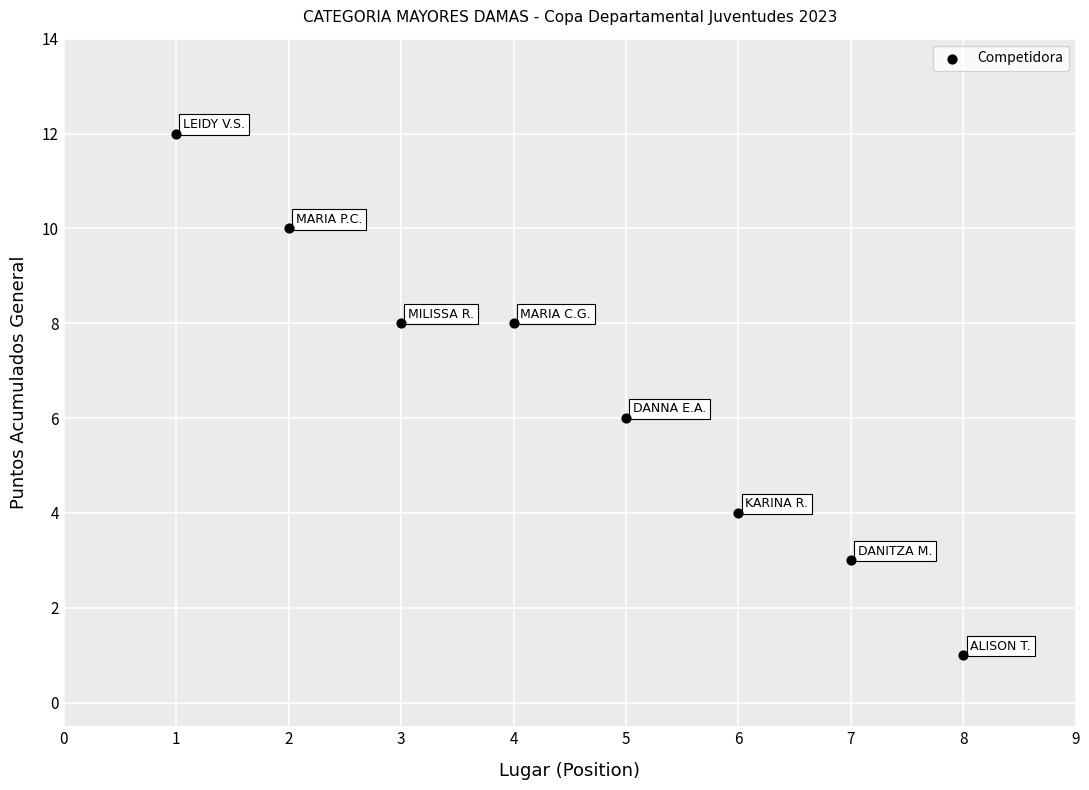

What is the range of X values (max minus min)?

7